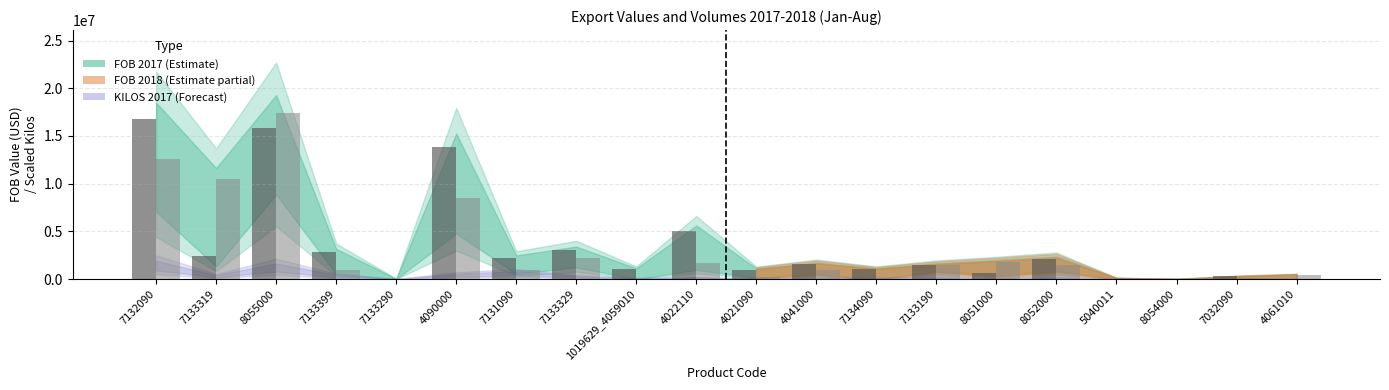

Which label corresponds to the largest value in the chart?

8055000